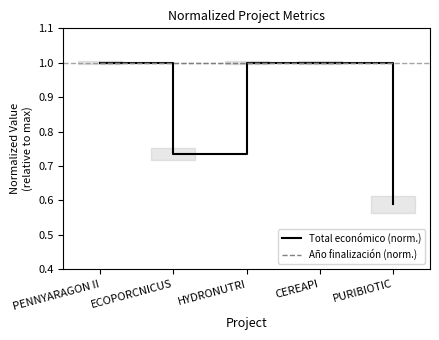

True or false: Total económico (norm.) and Año finalización (norm.) cross at least once.

False